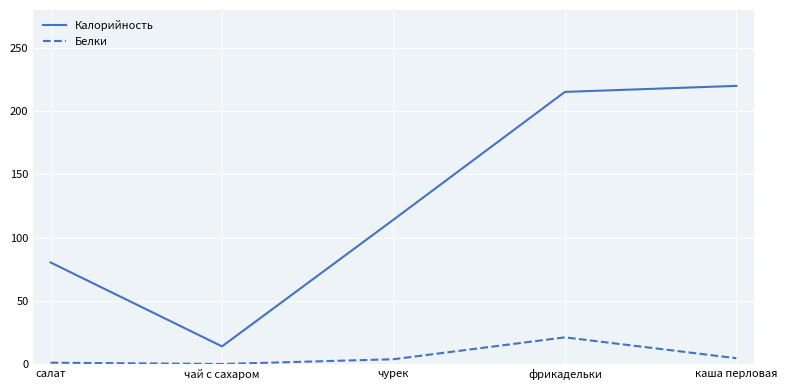

Where does the Калорийность series first go above 114?

чурек